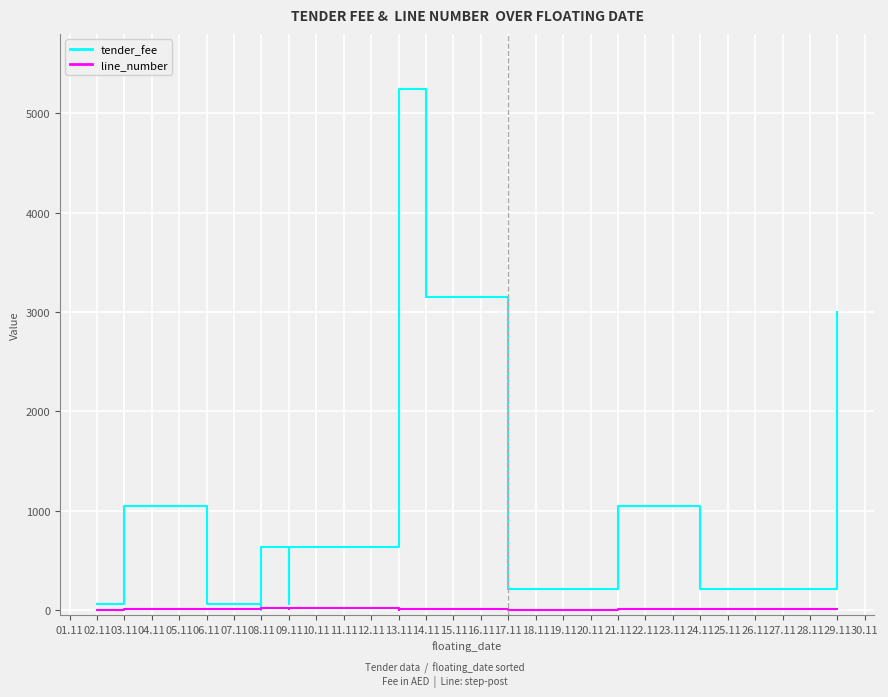

Is this an area chart (filled region under the line)?

No